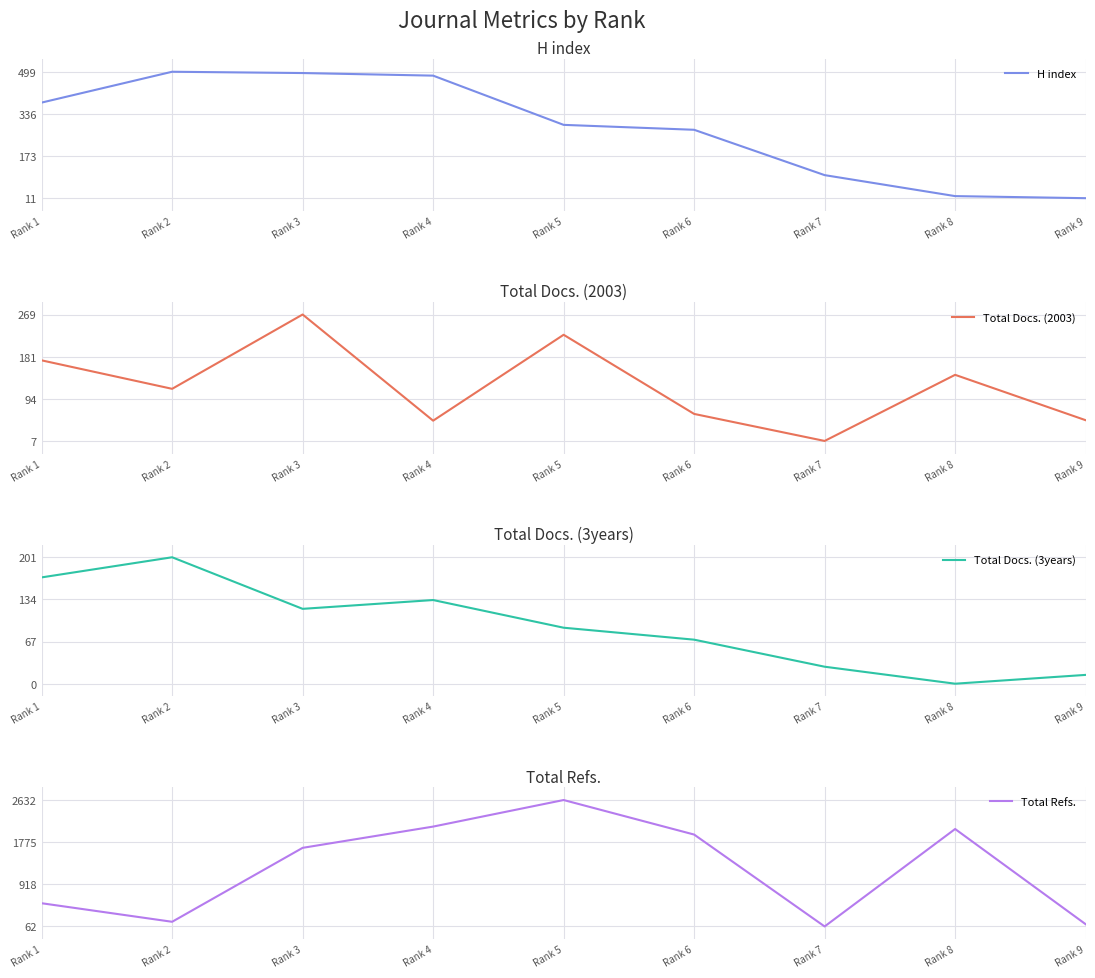

Reading right to left, what are all the values shown in this chart?

H index: Rank 9=11	Rank 8=19	Rank 7=100	Rank 6=275	Rank 5=294	Rank 4=484	Rank 3=494	Rank 2=499	Rank 1=380
Total Docs. (2003): Rank 9=50	Rank 8=144	Rank 7=7	Rank 6=63	Rank 5=227	Rank 4=49	Rank 3=269	Rank 2=115	Rank 1=174
Total Docs. (3years): Rank 9=14	Rank 8=0	Rank 7=27	Rank 6=70	Rank 5=89	Rank 4=133	Rank 3=119	Rank 2=201	Rank 1=169
Total Refs.: Rank 9=108	Rank 8=2043	Rank 7=62	Rank 6=1930	Rank 5=2632	Rank 4=2092	Rank 3=1660	Rank 2=157	Rank 1=534